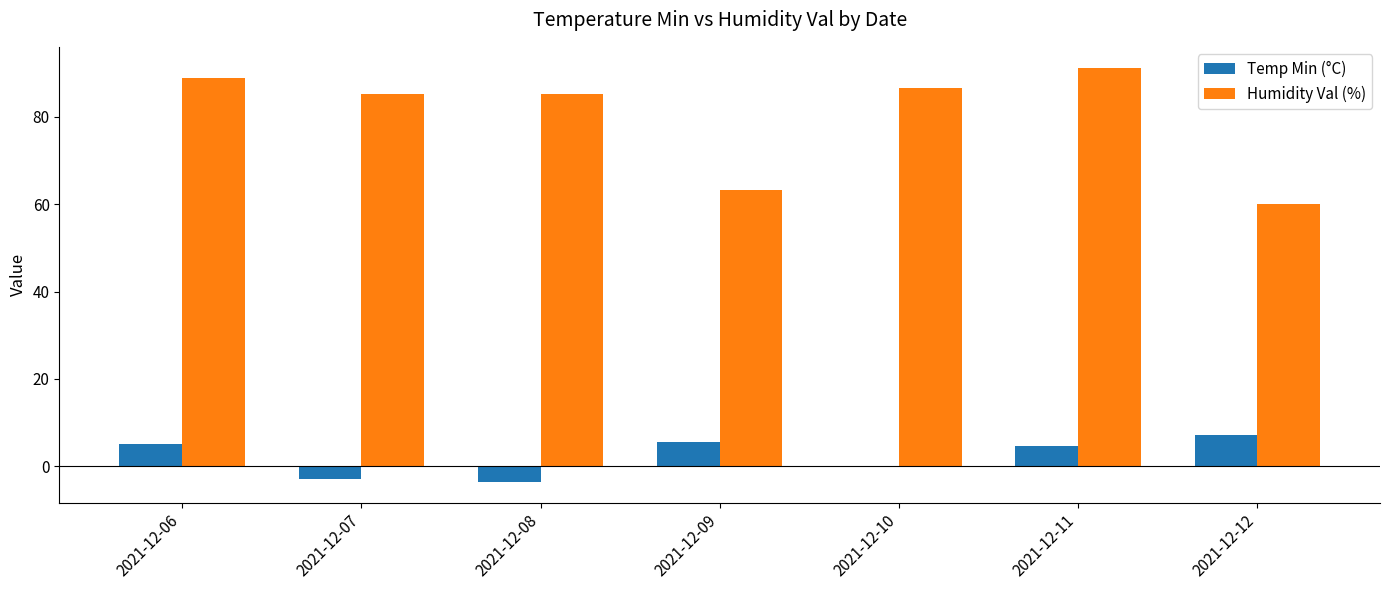

Where does the Humidity Val (%) series first go above 85?

2021-12-06